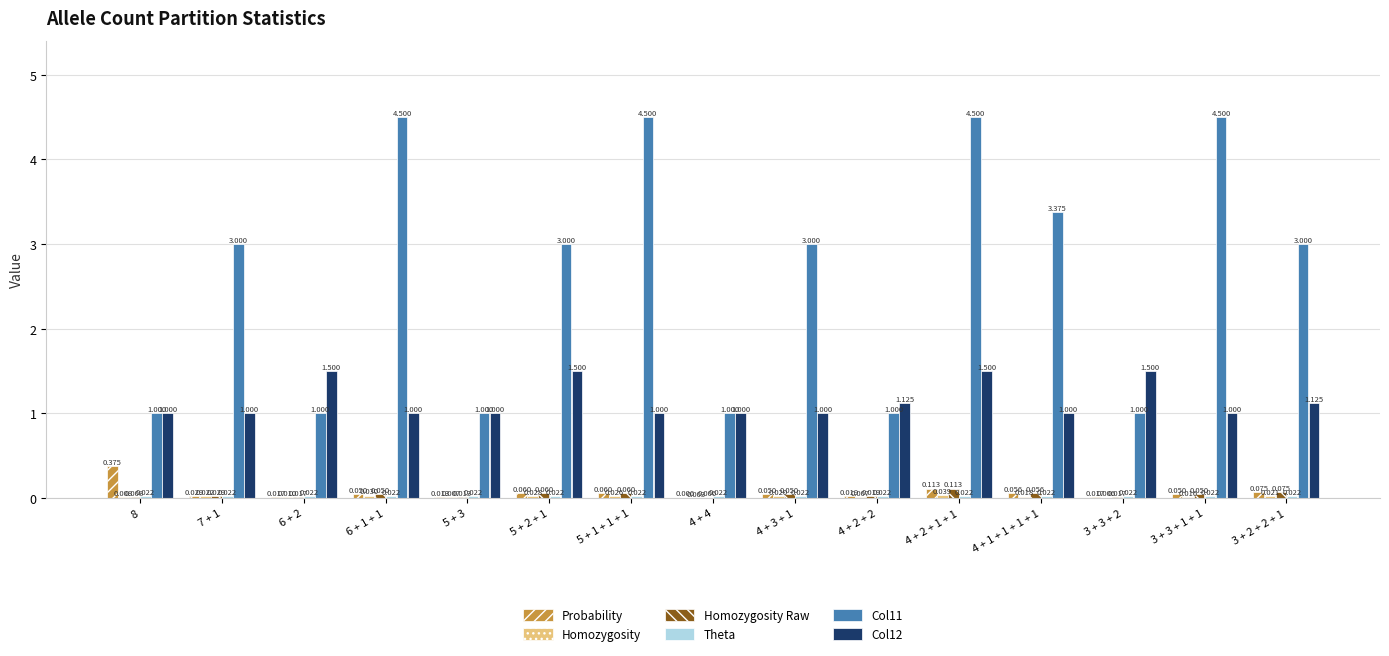

The Col12 series shows 0.4 at 4 + 1 + 1 + 1 + 1. True or false?

False